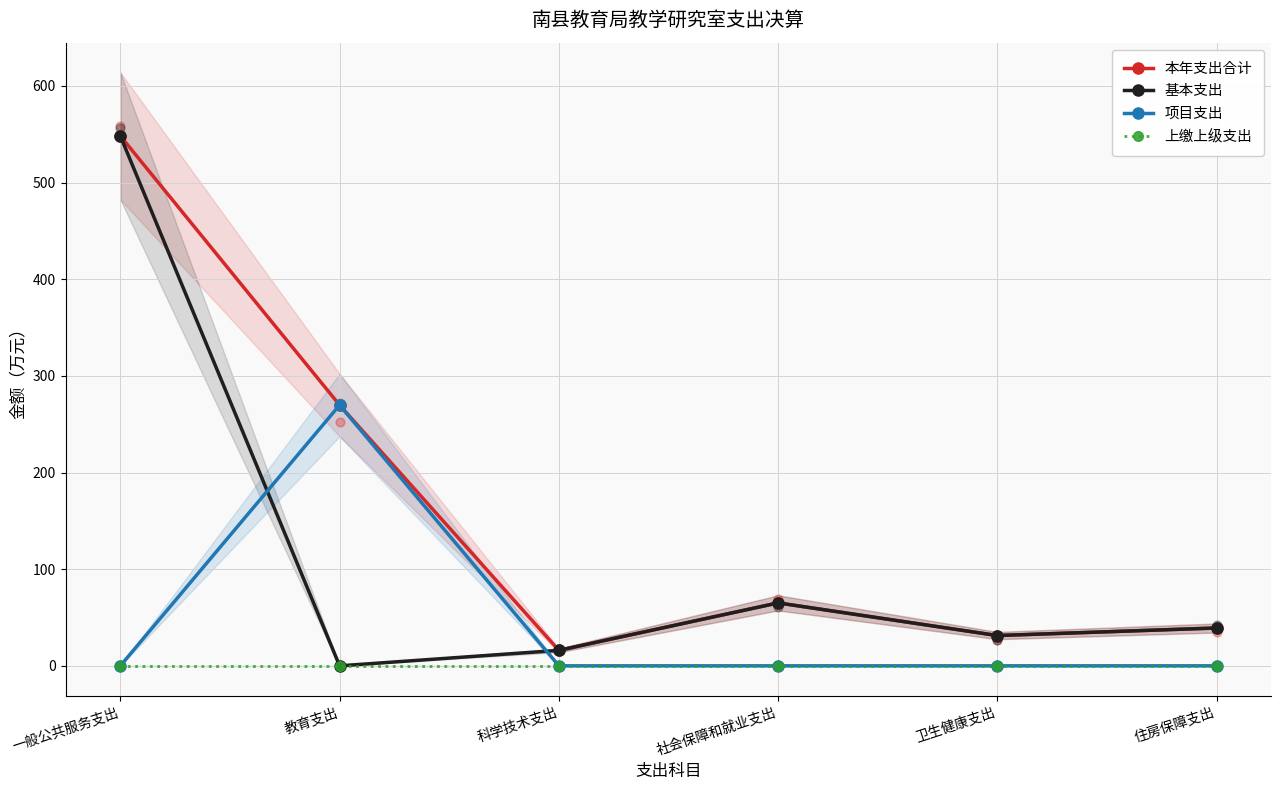

Is the value of 上缴上级支出 at 一般公共服务支出 greater than the value of 项目支出 at 卫生健康支出?

No